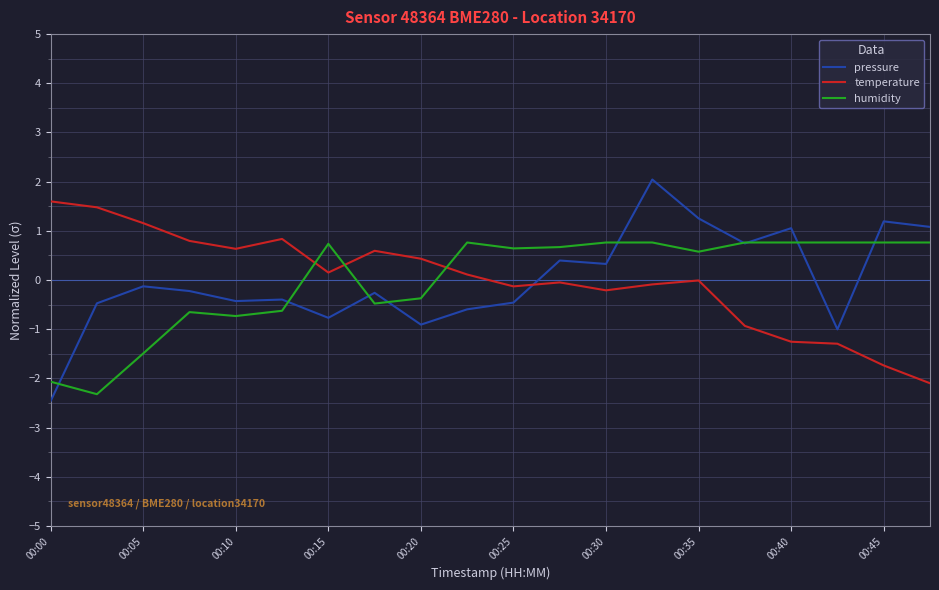

Which series has the widest spread of values?

pressure